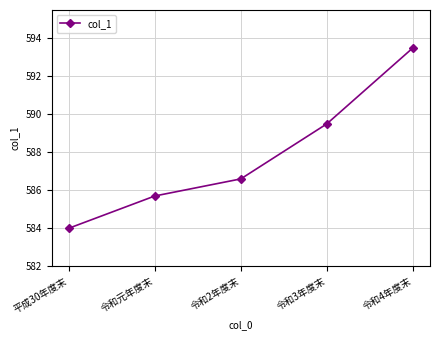

What is the label of the 5th point from the right?

平成30年度末